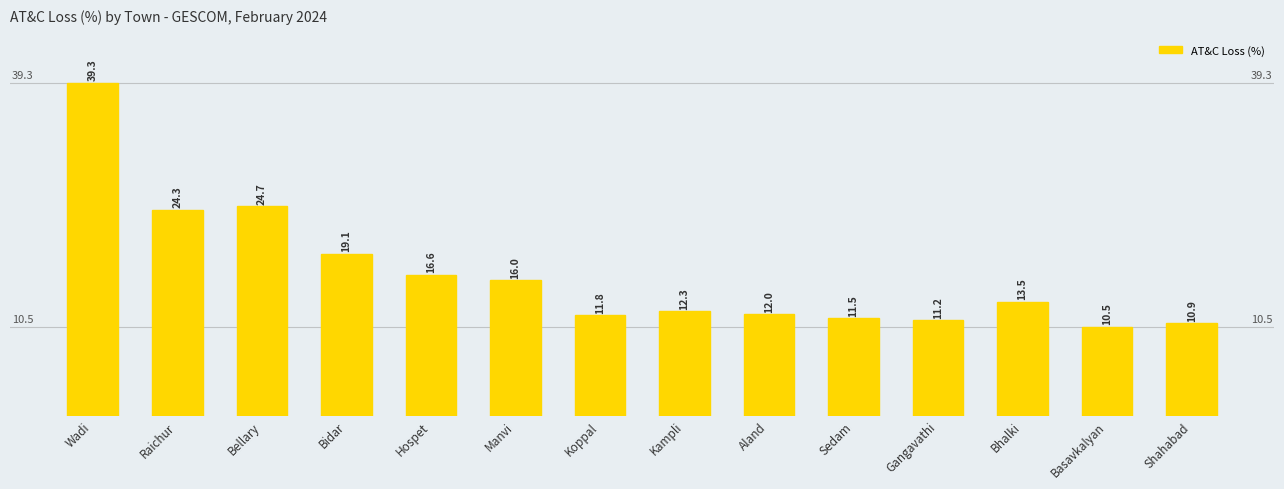

Approximately how many times larger is the value at Manvi compared to Gangavathi?

1.4